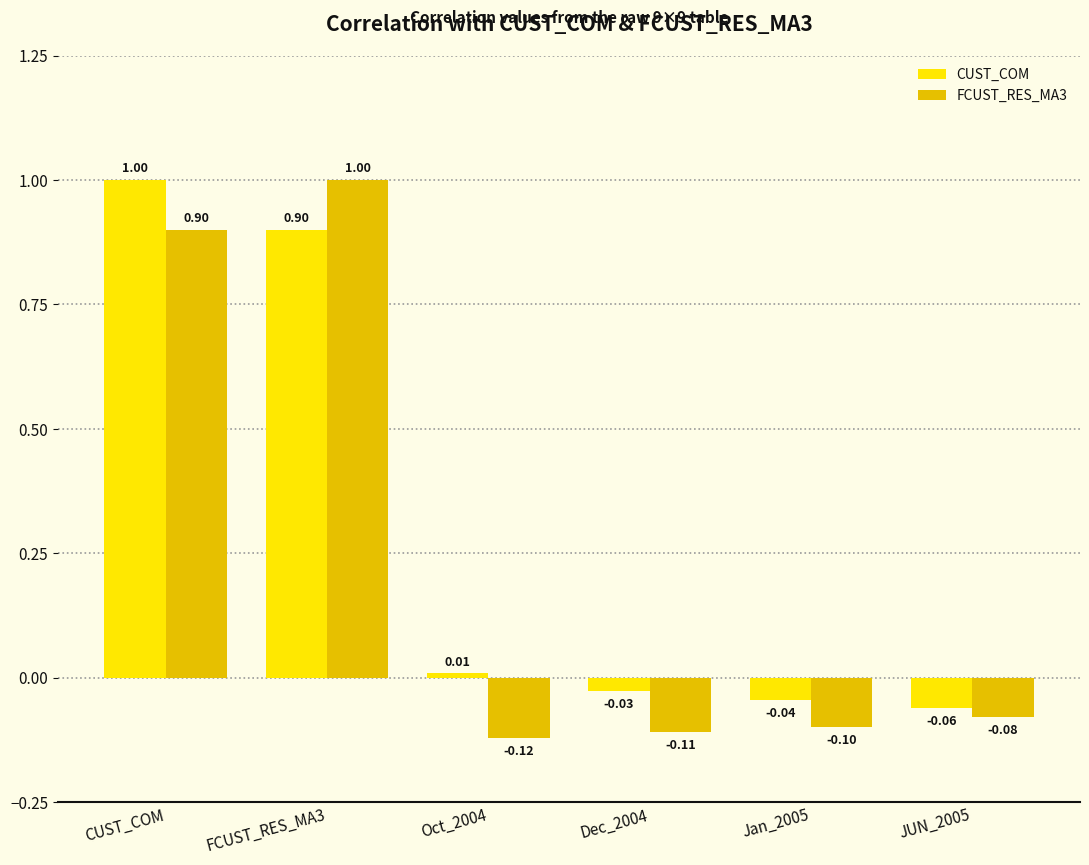

What is the difference between the CUST_COM values at CUST_COM and JUN_2005?

1.1